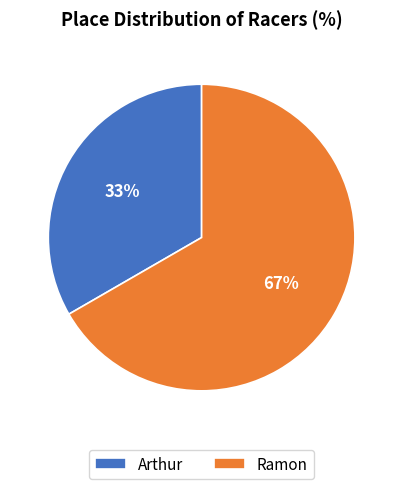

Which category has the smallest portion of the pie?

Arthur